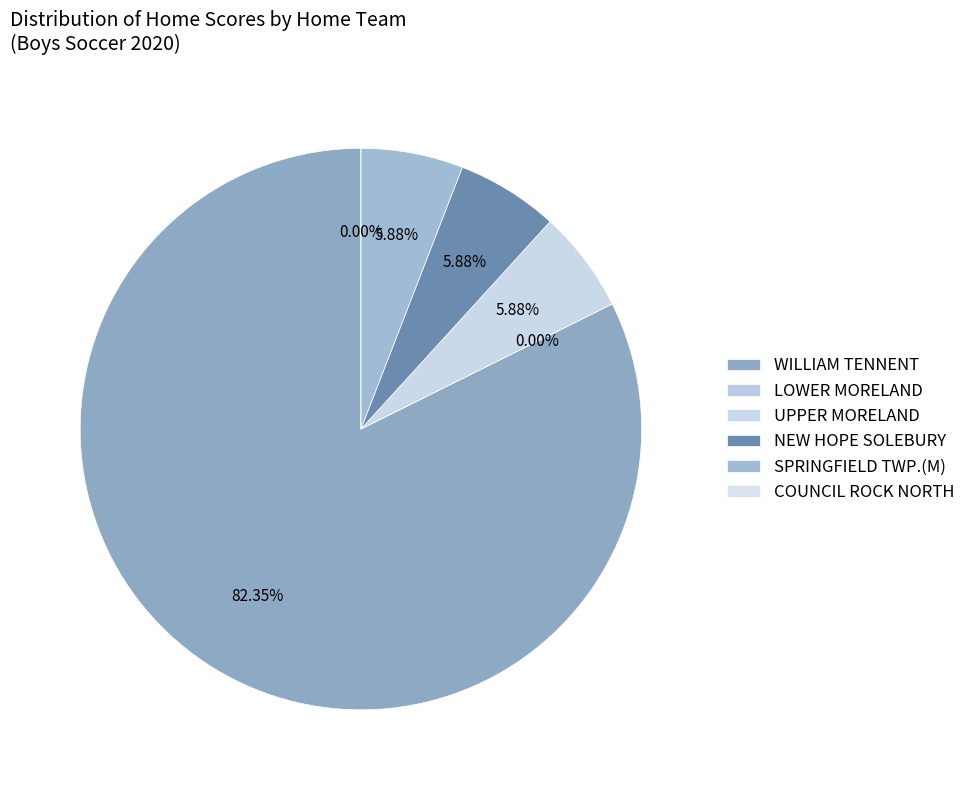

Which category has the biggest portion of the pie?

WILLIAM TENNENT